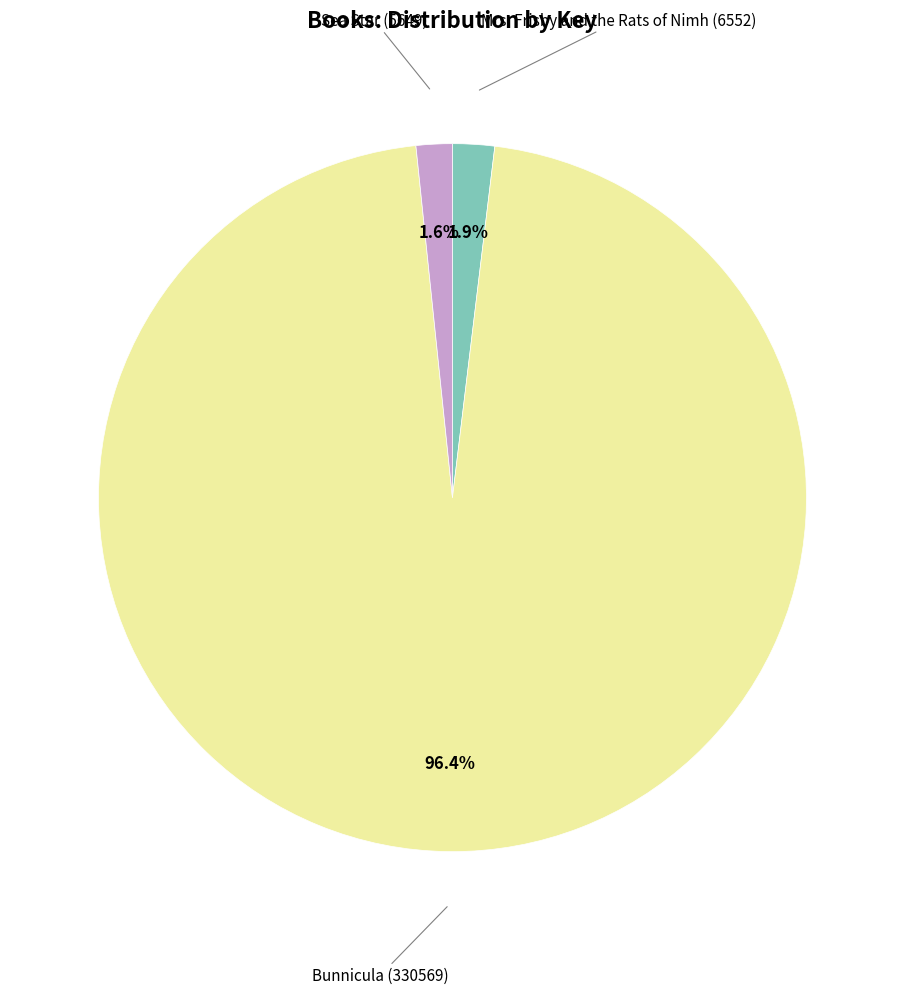

Is there a majority slice in this chart?

Yes